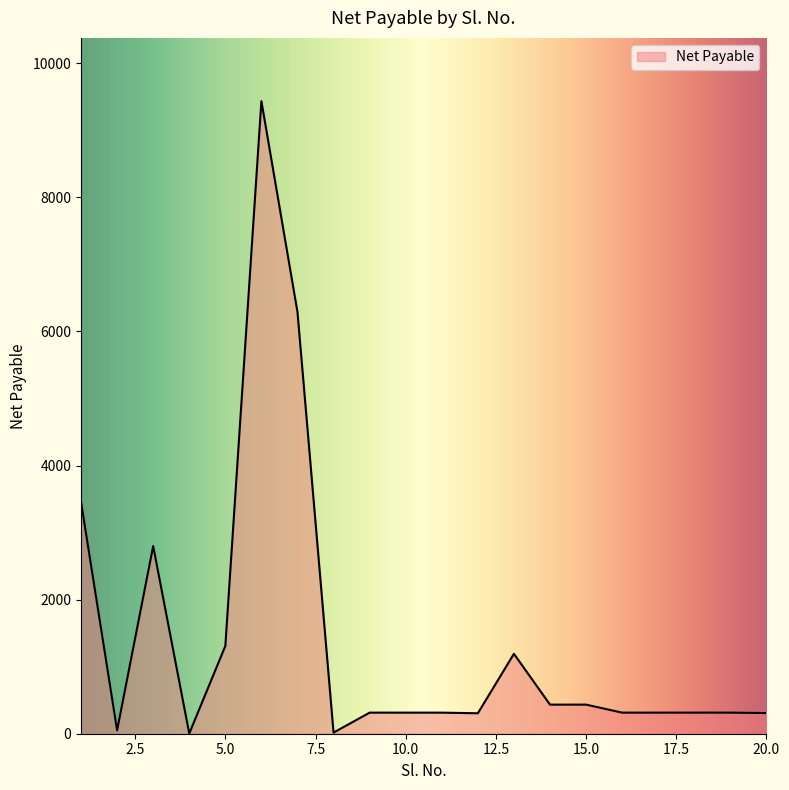

What is the greatest value displayed?

9435.0